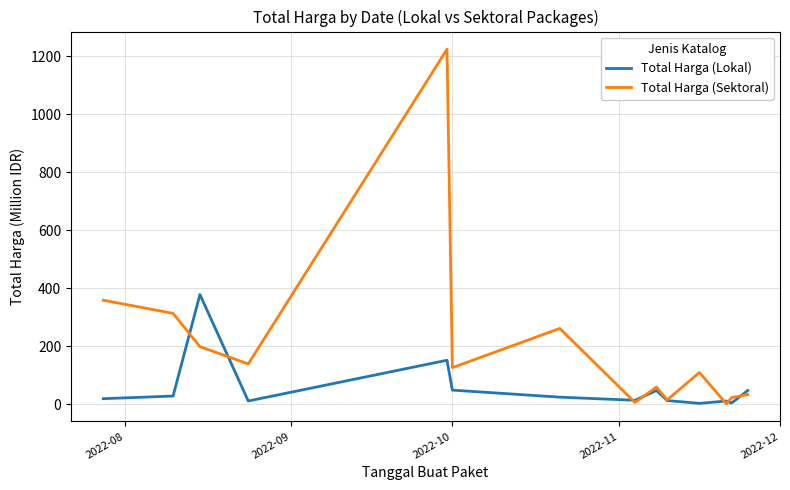

What is the highest value of the Total Harga (Sektoral) series?

1224.7